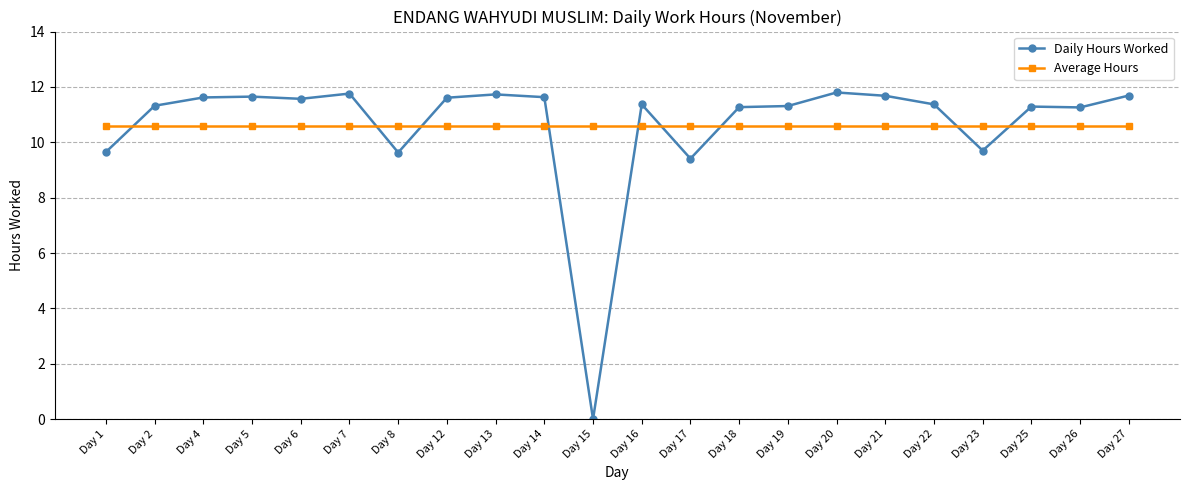

Which series has the largest range (max minus min)?

Daily Hours Worked